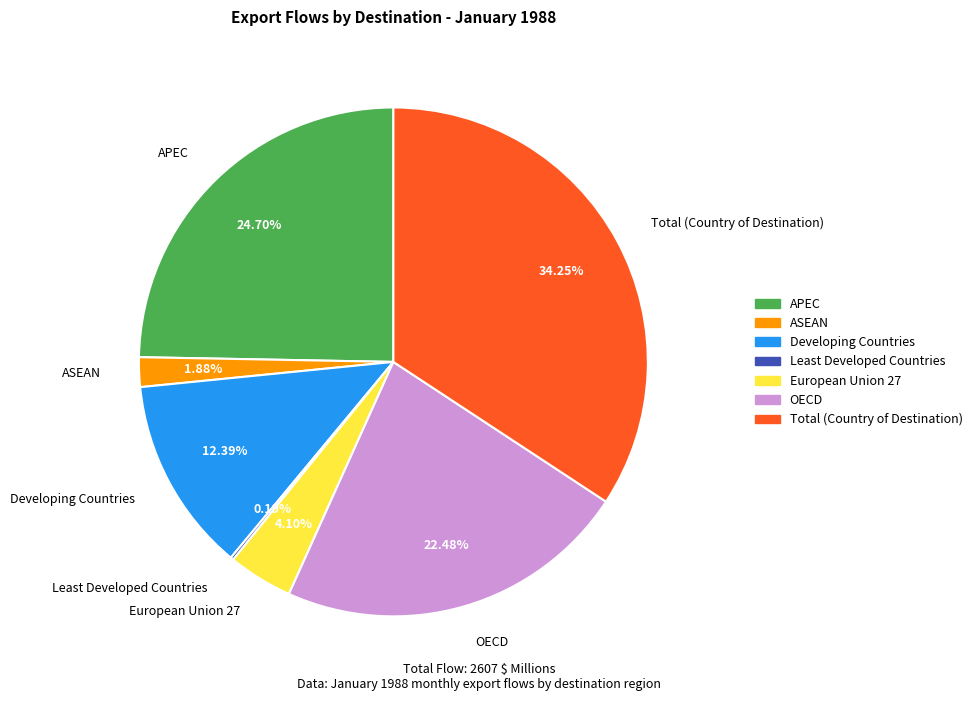

Do Total (Country of Destination) and APEC together represent more than half of the pie?

Yes